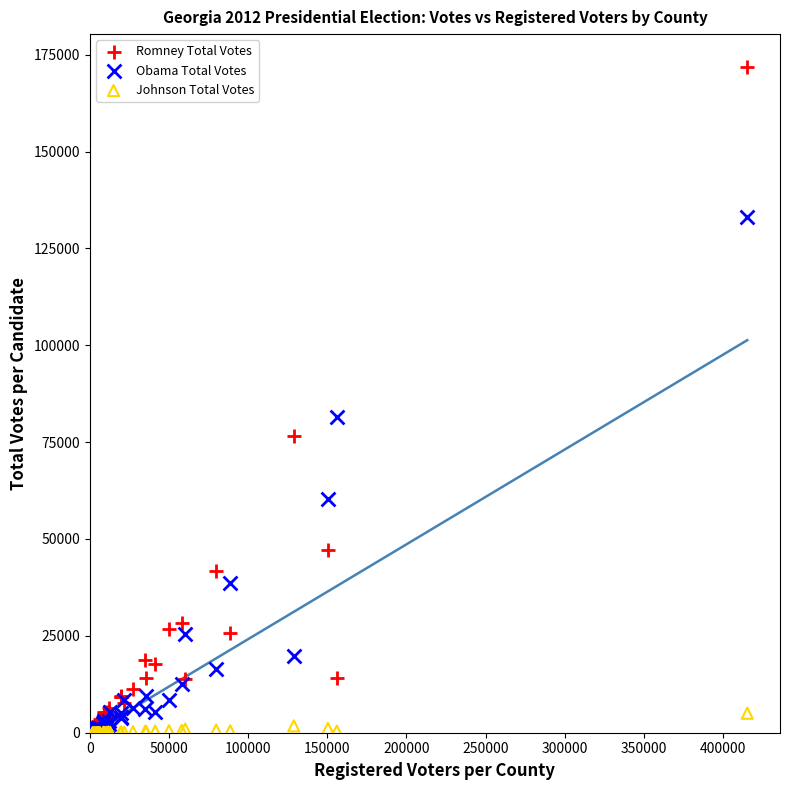

In the Obama Total Votes series, what Y value is closest to 66926?

60246